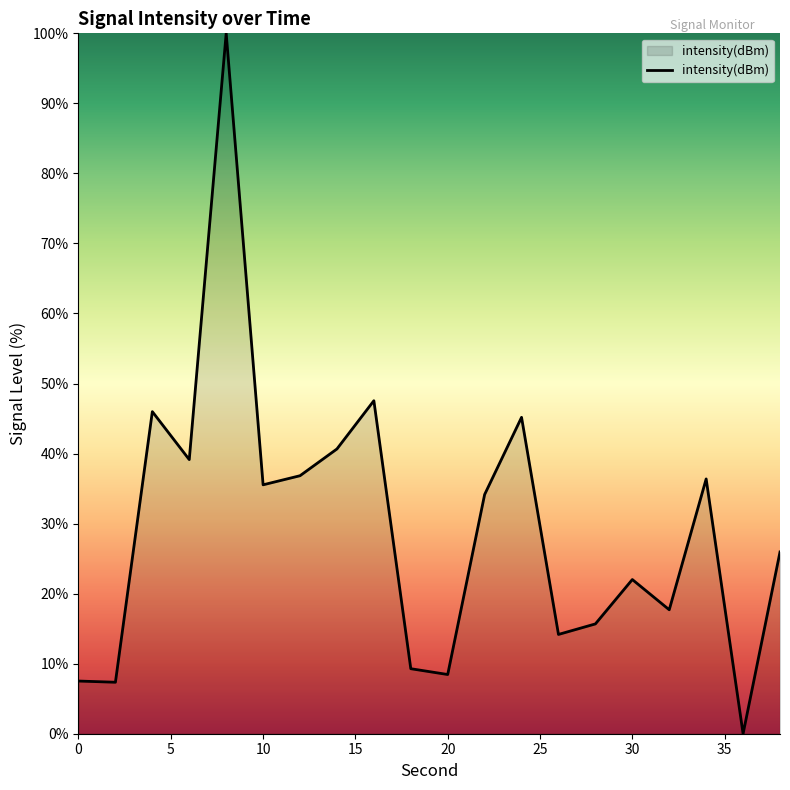

What is the greatest value displayed?

100.0